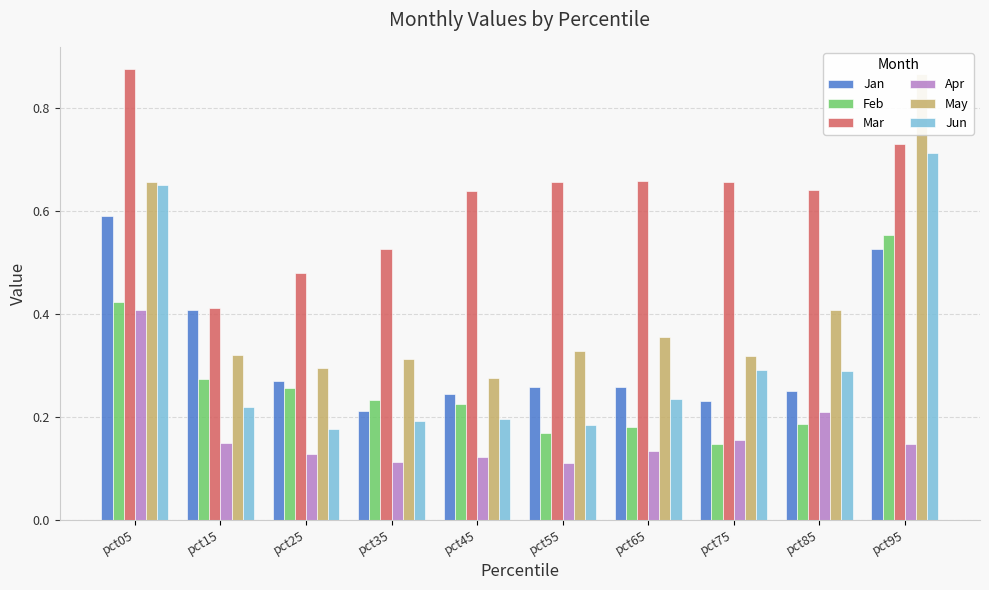

Reading right to left, list all the values displayed in this chart.

Jan: 0.5	0.2	0.2	0.3	0.3	0.2	0.2	0.3	0.4	0.6
Feb: 0.6	0.2	0.1	0.2	0.2	0.2	0.2	0.3	0.3	0.4
Mar: 0.7	0.6	0.7	0.7	0.7	0.6	0.5	0.5	0.4	0.9
Apr: 0.1	0.2	0.2	0.1	0.1	0.1	0.1	0.1	0.1	0.4
May: 0.9	0.4	0.3	0.4	0.3	0.3	0.3	0.3	0.3	0.7
Jun: 0.7	0.3	0.3	0.2	0.2	0.2	0.2	0.2	0.2	0.7